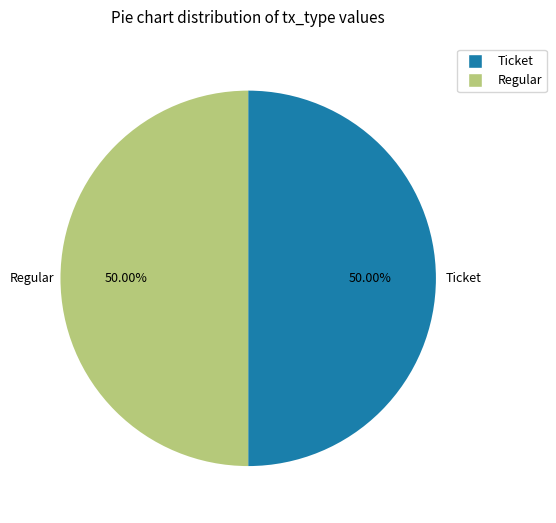

How many slices are in this pie chart?

2